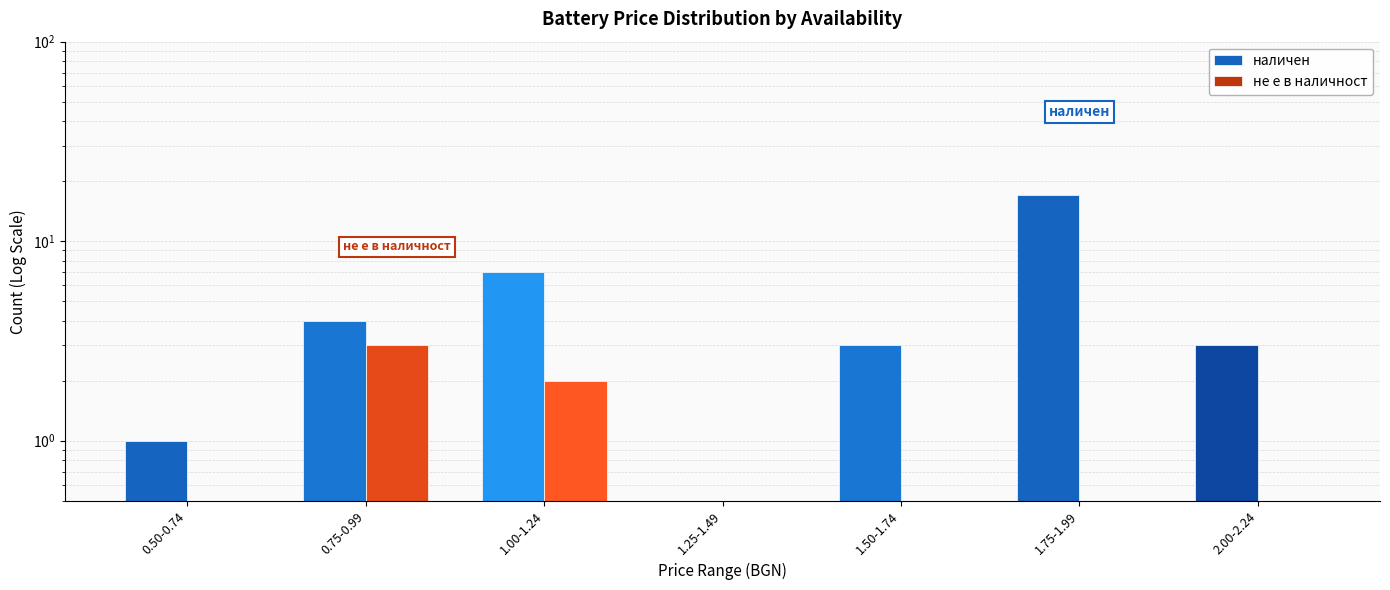

Are the bars grouped side by side (vs. stacked)?

Yes